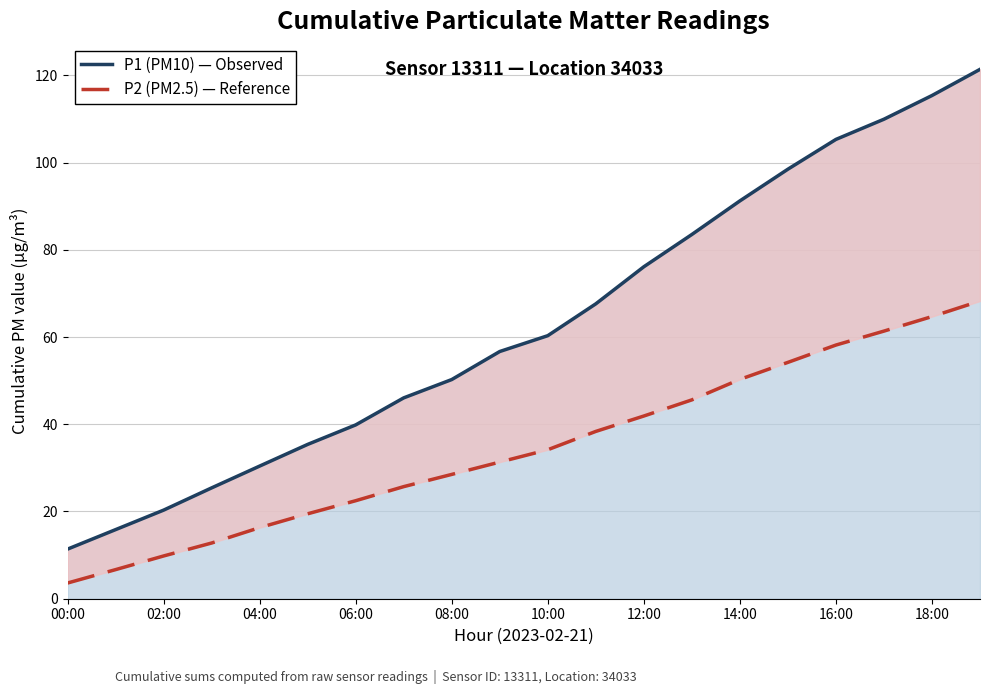

True or false: P1 (PM10) — Observed has a value of 76.1 at 12:00.

True